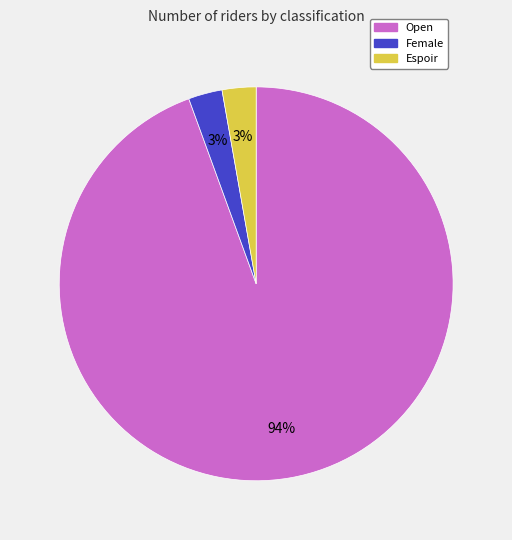

Which category has the biggest portion of the pie?

Open